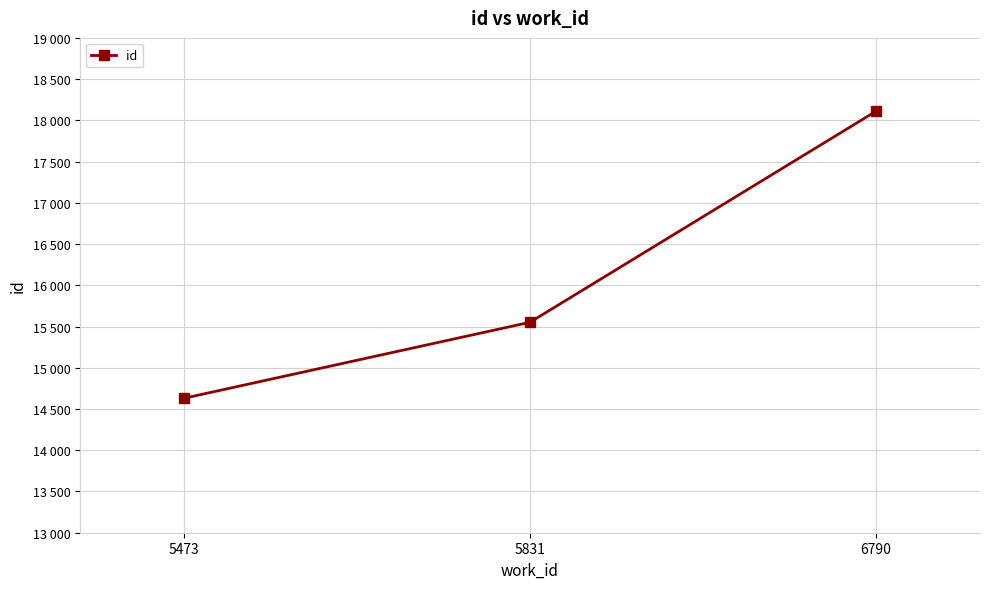

Is this an area chart (filled region under the line)?

No